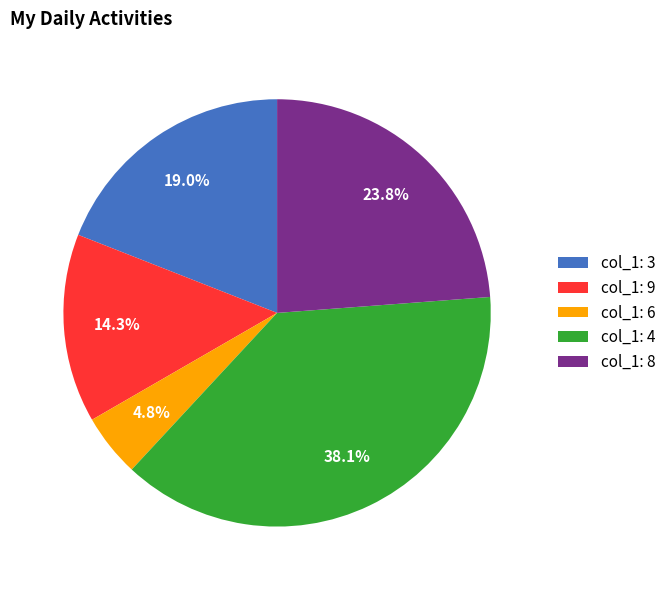

Rank the categories by value from lowest to highest.

col_1: 6, col_1: 9, col_1: 3, col_1: 8, col_1: 4